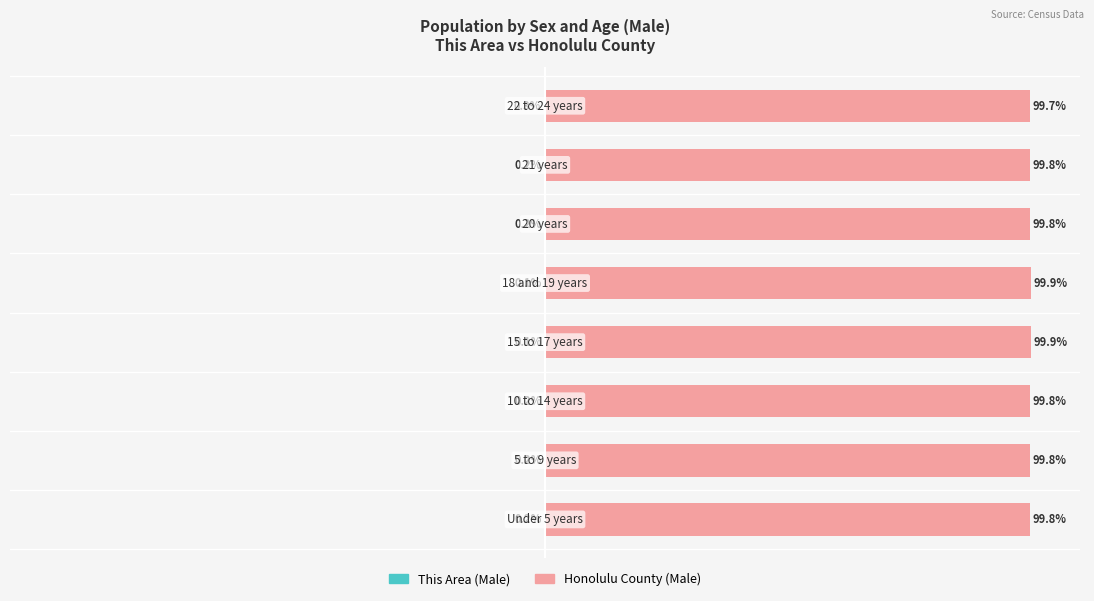

Is it true that Honolulu County (Male) equals 140.2 at 1?

False